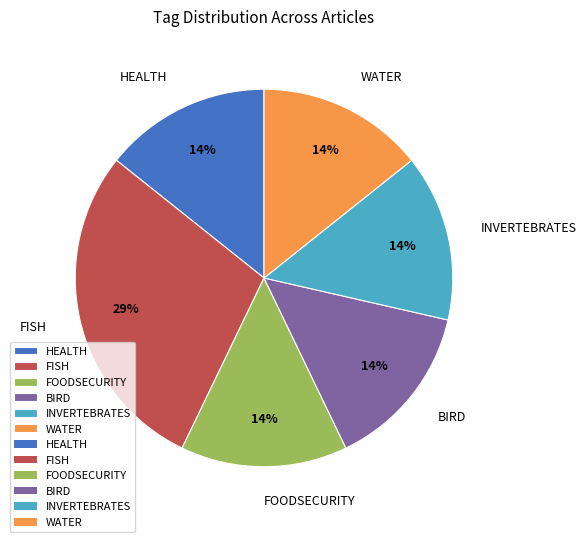

What is the largest slice in the pie chart?

FISH